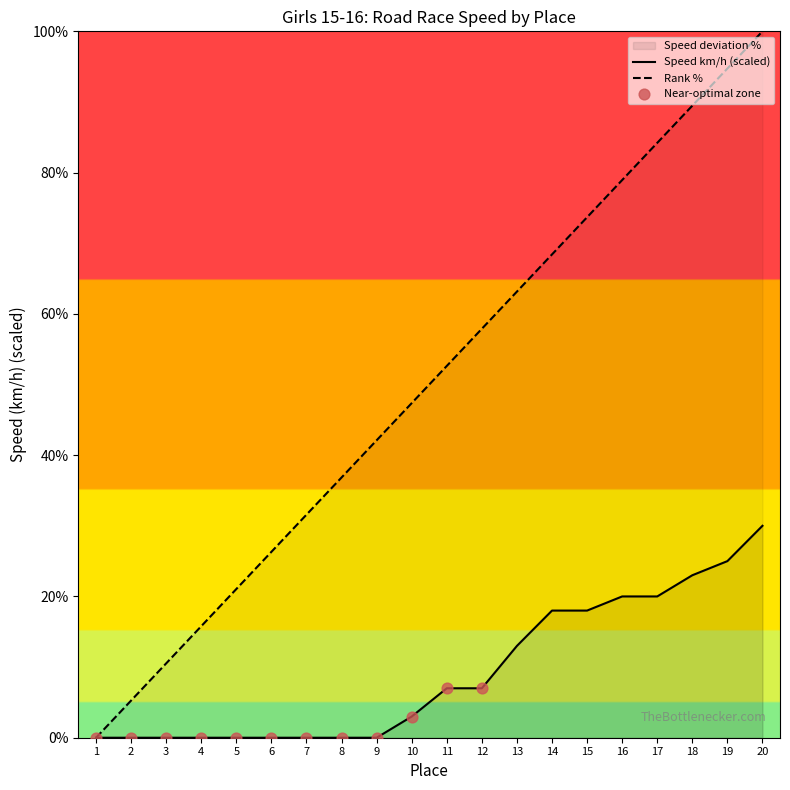

Which series contains the lowest Y value?

Place